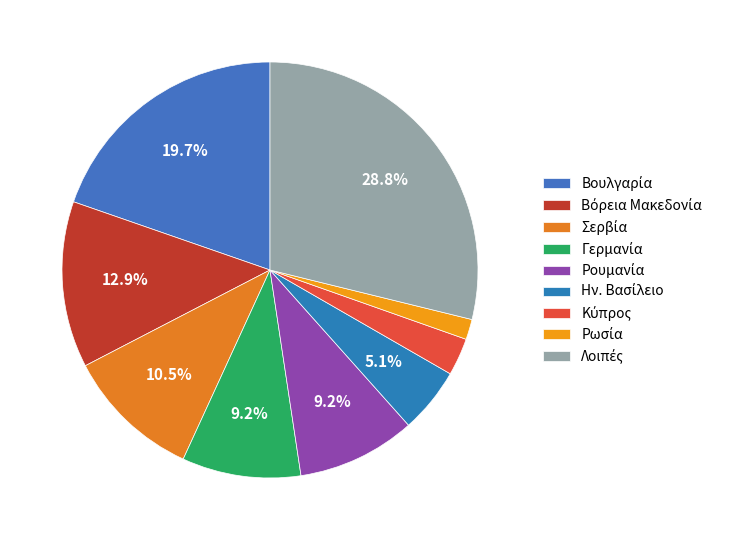

How much of the chart is everything except Ην. Βασίλειο?

94.9%